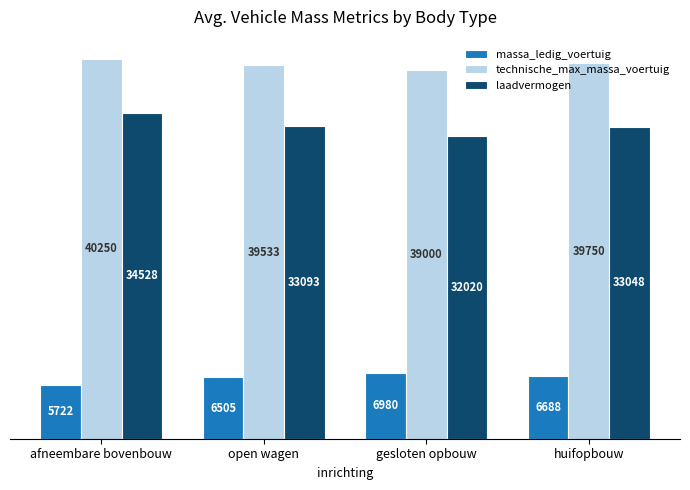

How many data points in laadvermogen are less than 33093?

2